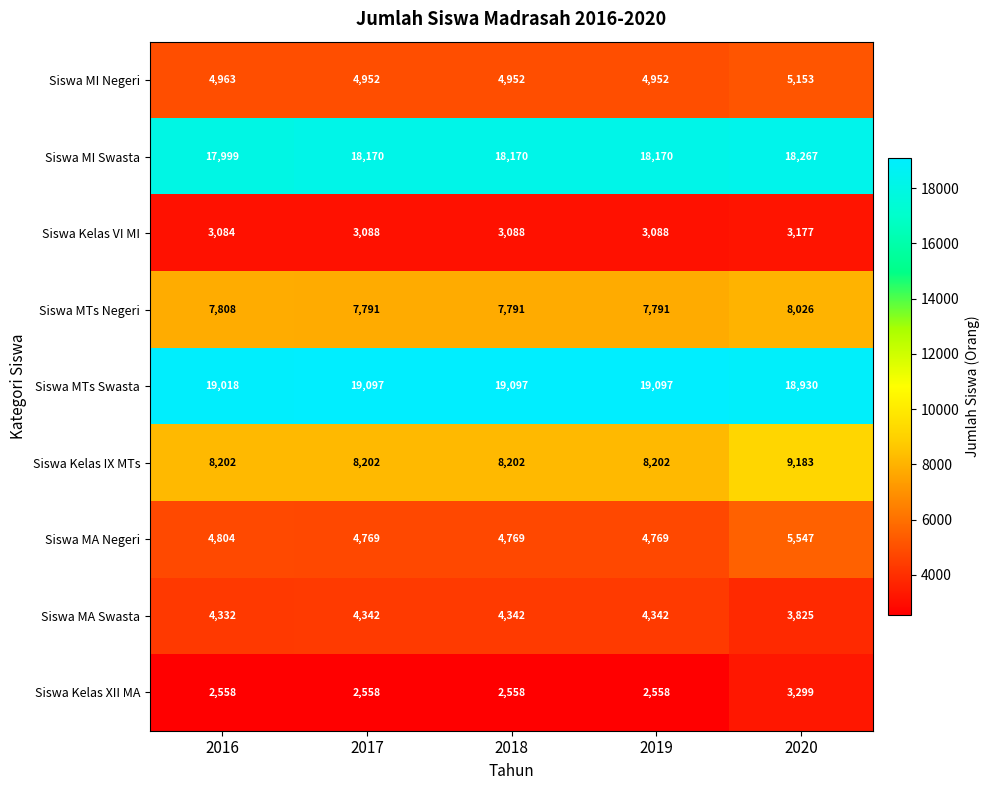

What is the spread (max minus min) of values at 2017?

16539